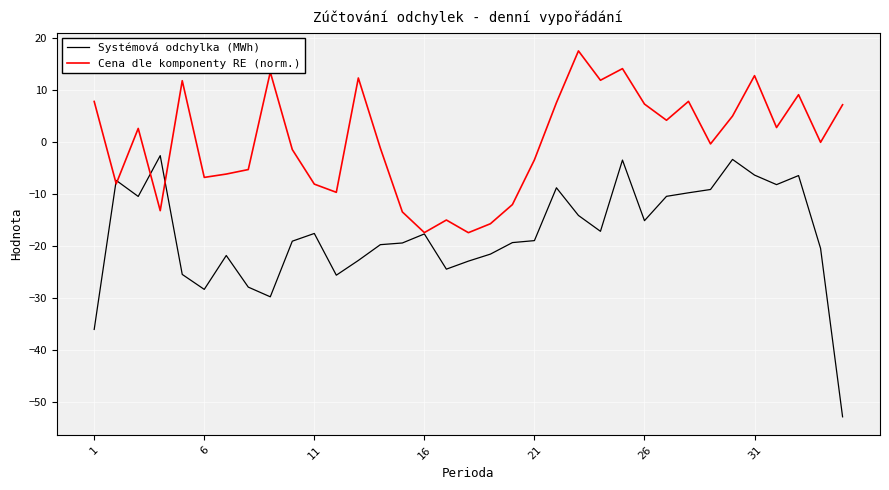

List the series in order of their peak value, lowest first.

Systémová odchylka (MWh), Cena dle komponenty RE (norm.)